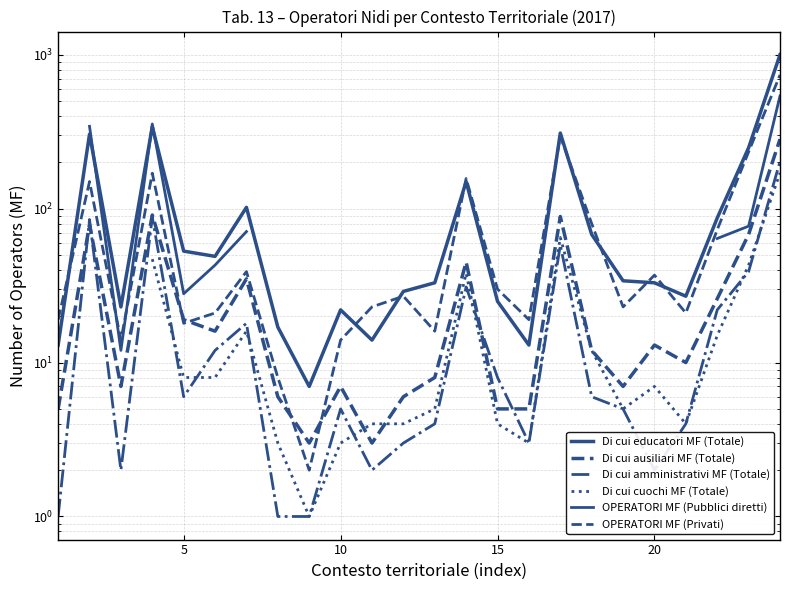

What is the minimum value shown in the chart?

1.0